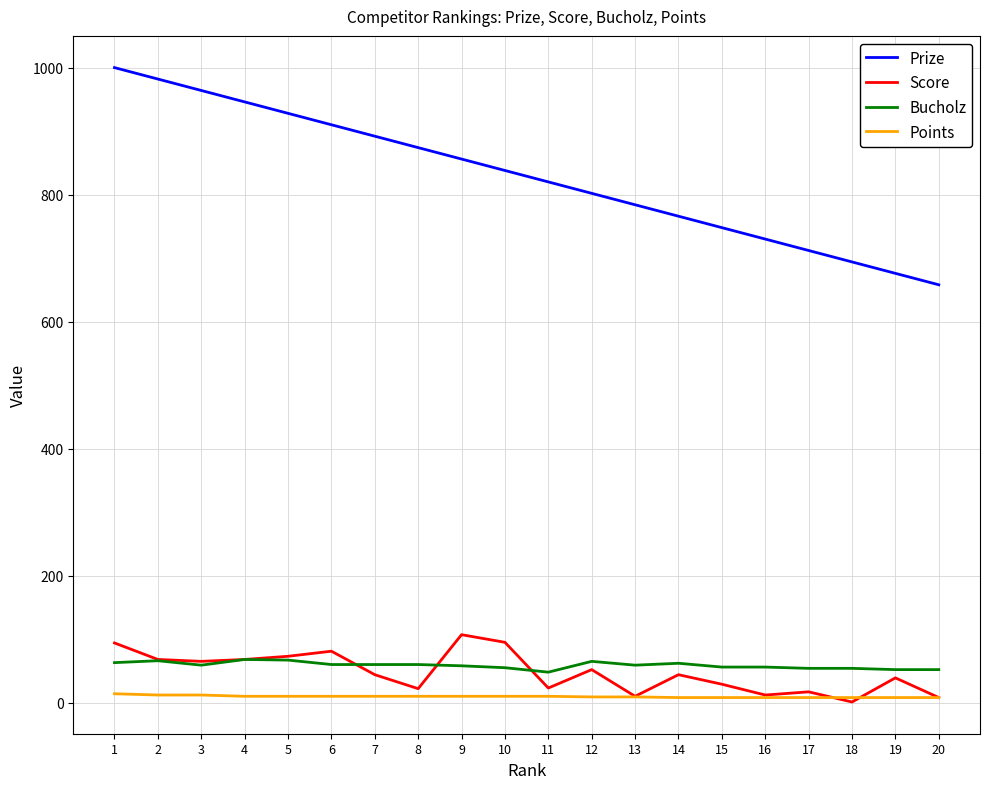

True or false: Score and Prize intersect in this chart.

False